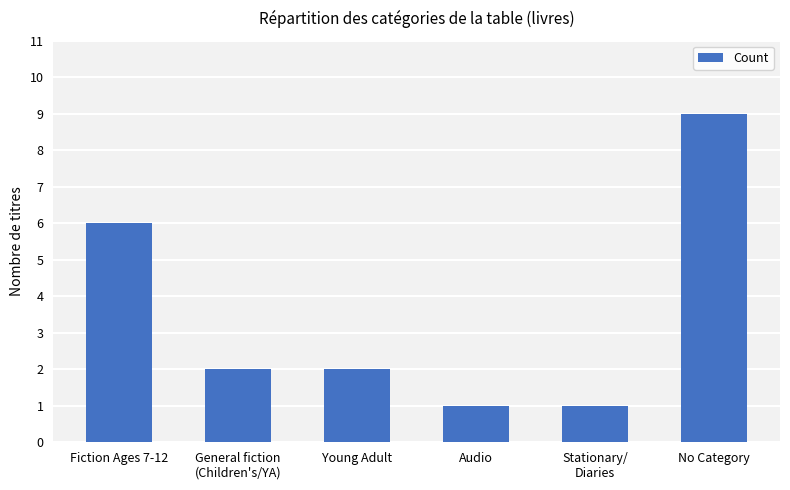

Reading right to left, list all the values displayed in this chart.

No Category=9	Stationary/
Diaries=1	Audio=1	Young Adult=2	General fiction
(Children's/YA)=2	Fiction Ages 7-12=6